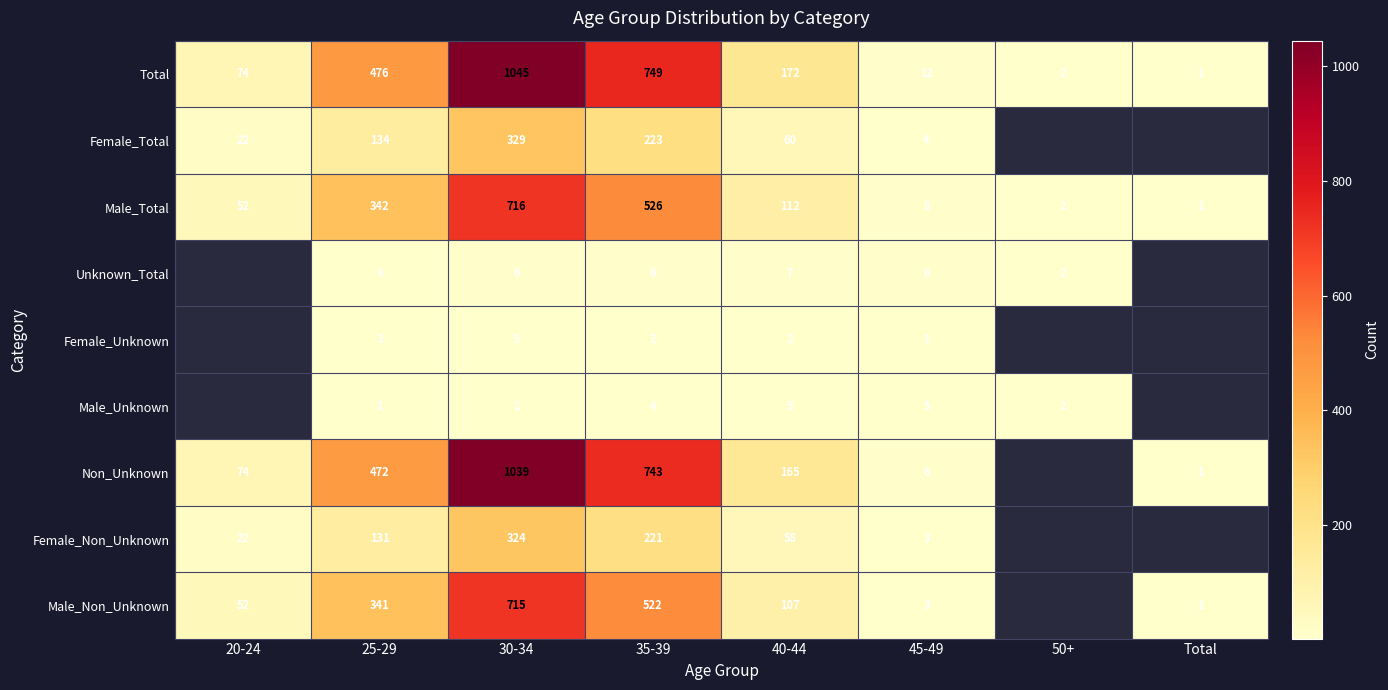

What is the difference between the Male_Total values at 20-24 and 35-39?

474